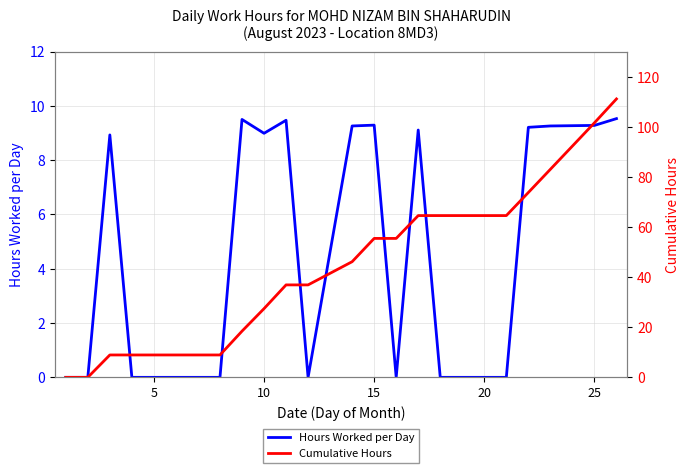

What is the difference between the second highest and second lowest values in the Cumulative Hours series?

101.6